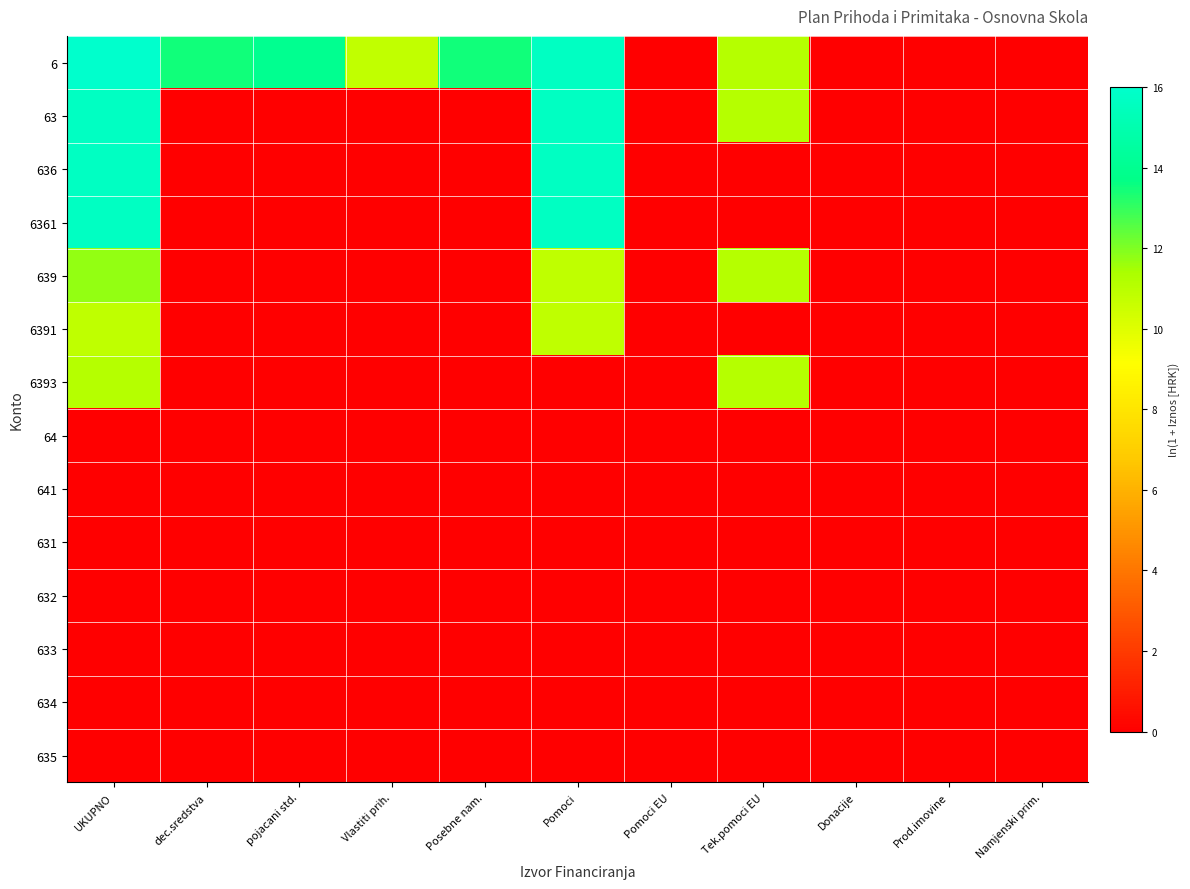

Reading right to left, transcribe all the data shown in this chart.

6: Namjenski prim.=0.0	Prod.imovine=0.0	Donacije=0.0	Tek.pomoci EU=11.1	Pomoci EU=0.0	Pomoci=15.6	Posebne nam.=13.5	Vlastiti prih.=10.8	pojacani std.=14.0	dec.sredstva=13.5	UKUPNO=16.0
63: Namjenski prim.=0.0	Prod.imovine=0.0	Donacije=0.0	Tek.pomoci EU=11.1	Pomoci EU=0.0	Pomoci=15.6	Posebne nam.=0.0	Vlastiti prih.=0.0	pojacani std.=0.0	dec.sredstva=0.0	UKUPNO=15.7
636: Namjenski prim.=0.0	Prod.imovine=0.0	Donacije=0.0	Tek.pomoci EU=0.0	Pomoci EU=0.0	Pomoci=15.6	Posebne nam.=0.0	Vlastiti prih.=0.0	pojacani std.=0.0	dec.sredstva=0.0	UKUPNO=15.6
6361: Namjenski prim.=0.0	Prod.imovine=0.0	Donacije=0.0	Tek.pomoci EU=0.0	Pomoci EU=0.0	Pomoci=15.6	Posebne nam.=0.0	Vlastiti prih.=0.0	pojacani std.=0.0	dec.sredstva=0.0	UKUPNO=15.6
639: Namjenski prim.=0.0	Prod.imovine=0.0	Donacije=0.0	Tek.pomoci EU=11.1	Pomoci EU=0.0	Pomoci=10.9	Posebne nam.=0.0	Vlastiti prih.=0.0	pojacani std.=0.0	dec.sredstva=0.0	UKUPNO=11.7
6391: Namjenski prim.=0.0	Prod.imovine=0.0	Donacije=0.0	Tek.pomoci EU=0.0	Pomoci EU=0.0	Pomoci=10.9	Posebne nam.=0.0	Vlastiti prih.=0.0	pojacani std.=0.0	dec.sredstva=0.0	UKUPNO=10.9
6393: Namjenski prim.=0.0	Prod.imovine=0.0	Donacije=0.0	Tek.pomoci EU=11.1	Pomoci EU=0.0	Pomoci=0.0	Posebne nam.=0.0	Vlastiti prih.=0.0	pojacani std.=0.0	dec.sredstva=0.0	UKUPNO=11.1
64: Namjenski prim.=0.0	Prod.imovine=0.0	Donacije=0.0	Tek.pomoci EU=0.0	Pomoci EU=0.0	Pomoci=0.0	Posebne nam.=0.0	Vlastiti prih.=0.0	pojacani std.=0.0	dec.sredstva=0.0	UKUPNO=0.0
641: Namjenski prim.=0.0	Prod.imovine=0.0	Donacije=0.0	Tek.pomoci EU=0.0	Pomoci EU=0.0	Pomoci=0.0	Posebne nam.=0.0	Vlastiti prih.=0.0	pojacani std.=0.0	dec.sredstva=0.0	UKUPNO=0.0
631: Namjenski prim.=0.0	Prod.imovine=0.0	Donacije=0.0	Tek.pomoci EU=0.0	Pomoci EU=0.0	Pomoci=0.0	Posebne nam.=0.0	Vlastiti prih.=0.0	pojacani std.=0.0	dec.sredstva=0.0	UKUPNO=0.0
632: Namjenski prim.=0.0	Prod.imovine=0.0	Donacije=0.0	Tek.pomoci EU=0.0	Pomoci EU=0.0	Pomoci=0.0	Posebne nam.=0.0	Vlastiti prih.=0.0	pojacani std.=0.0	dec.sredstva=0.0	UKUPNO=0.0
633: Namjenski prim.=0.0	Prod.imovine=0.0	Donacije=0.0	Tek.pomoci EU=0.0	Pomoci EU=0.0	Pomoci=0.0	Posebne nam.=0.0	Vlastiti prih.=0.0	pojacani std.=0.0	dec.sredstva=0.0	UKUPNO=0.0
634: Namjenski prim.=0.0	Prod.imovine=0.0	Donacije=0.0	Tek.pomoci EU=0.0	Pomoci EU=0.0	Pomoci=0.0	Posebne nam.=0.0	Vlastiti prih.=0.0	pojacani std.=0.0	dec.sredstva=0.0	UKUPNO=0.0
635: Namjenski prim.=0.0	Prod.imovine=0.0	Donacije=0.0	Tek.pomoci EU=0.0	Pomoci EU=0.0	Pomoci=0.0	Posebne nam.=0.0	Vlastiti prih.=0.0	pojacani std.=0.0	dec.sredstva=0.0	UKUPNO=0.0